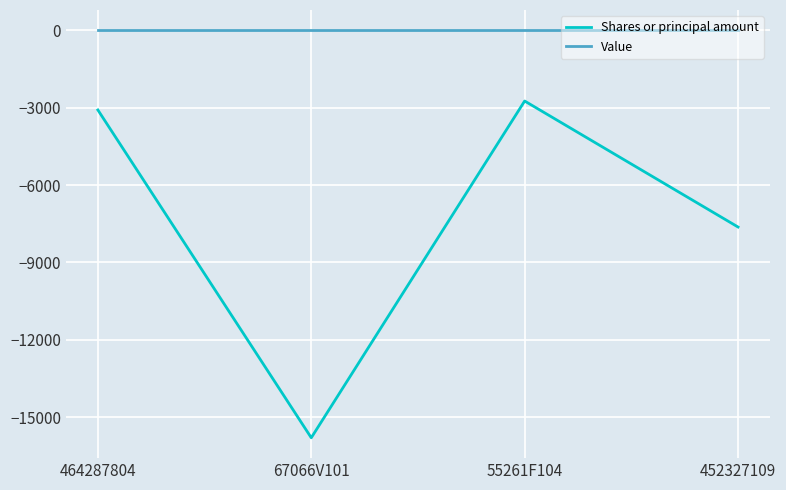

What is the minimum value shown in the chart?

-15800